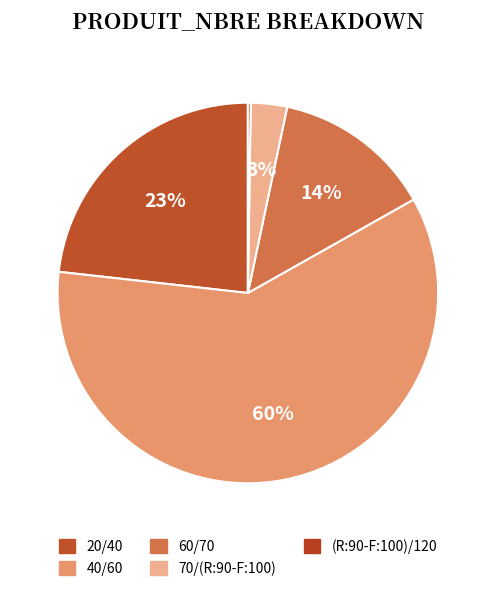

Count the number of slices in the pie.

5